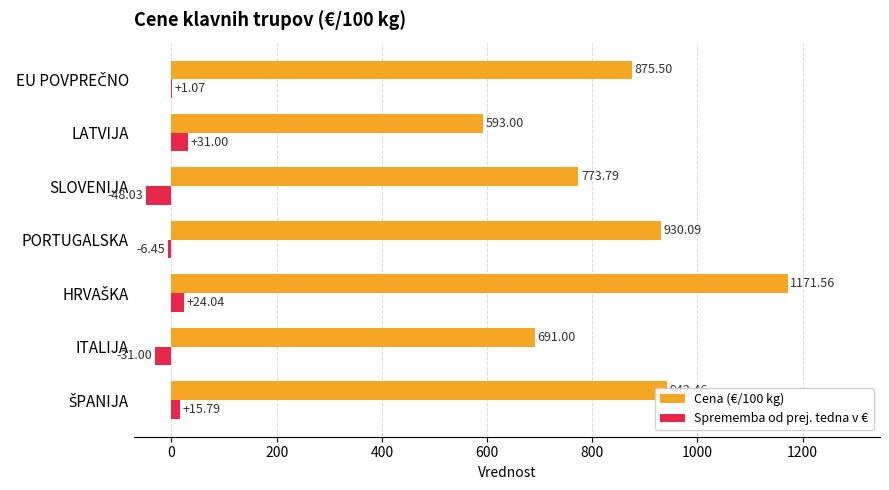

Is the value of Cena (€/100 kg) at LATVIJA greater than the value of Sprememba od prej. tedna v € at PORTUGALSKA?

Yes